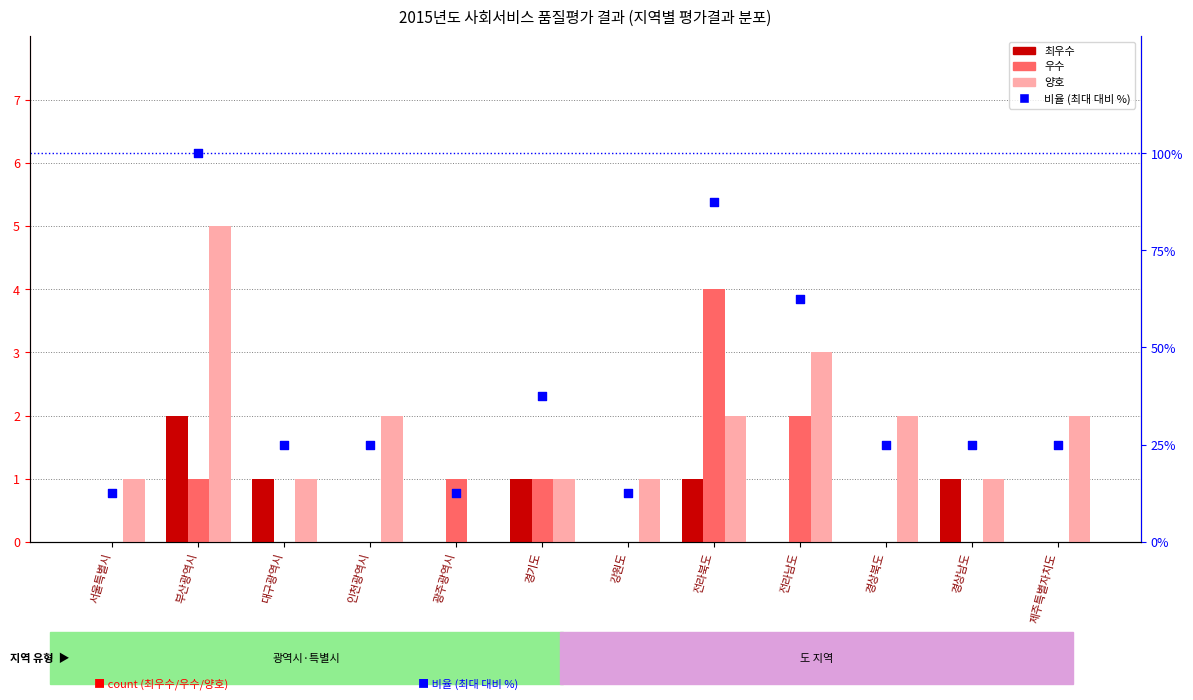

At how many categories does at least one series exceed 0?

12